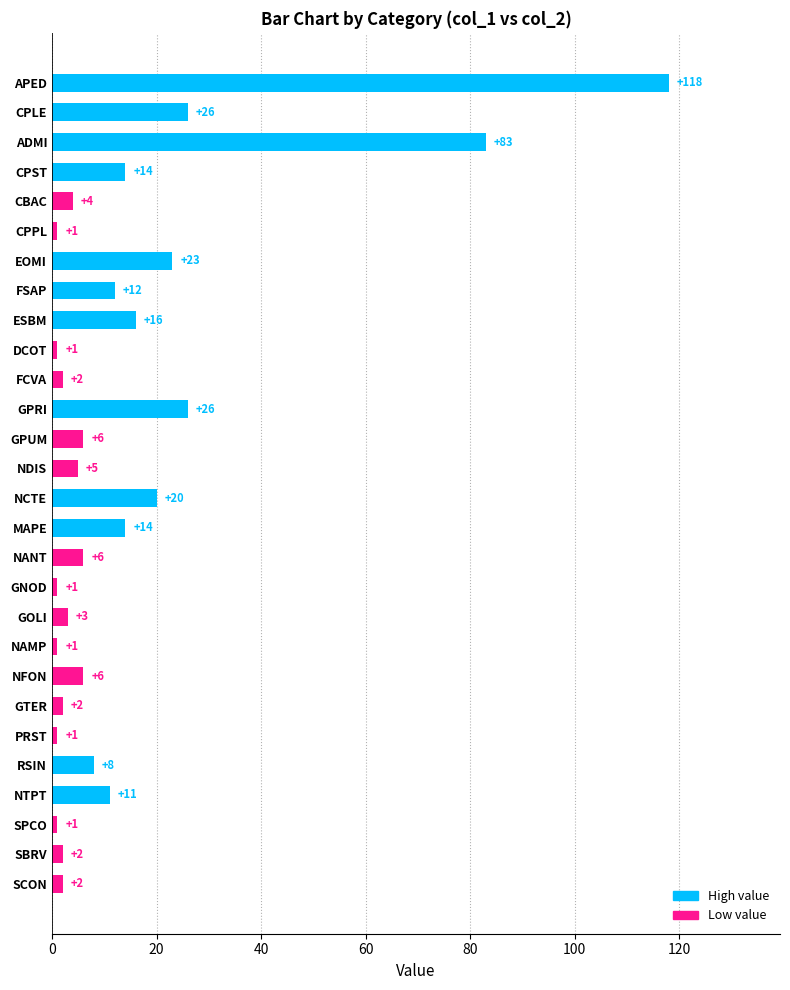

What is the label of the 9th bar from the bottom?

NAMP